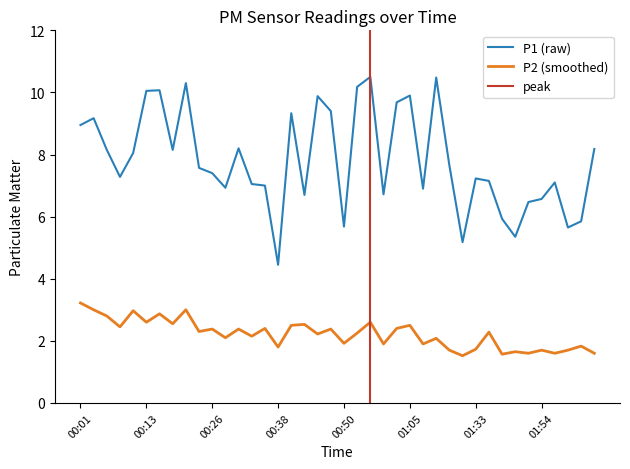

True or false: P2 and P1 intersect in this chart.

False